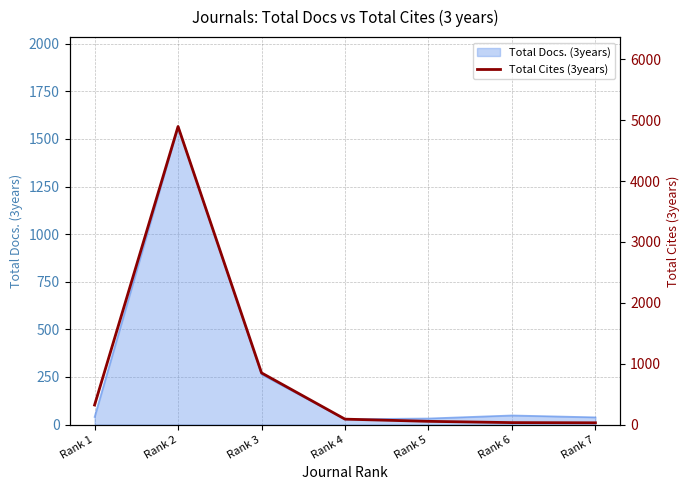

Reading left to right, extract all data points from this chart.

321	4897	849	89	53	32	29